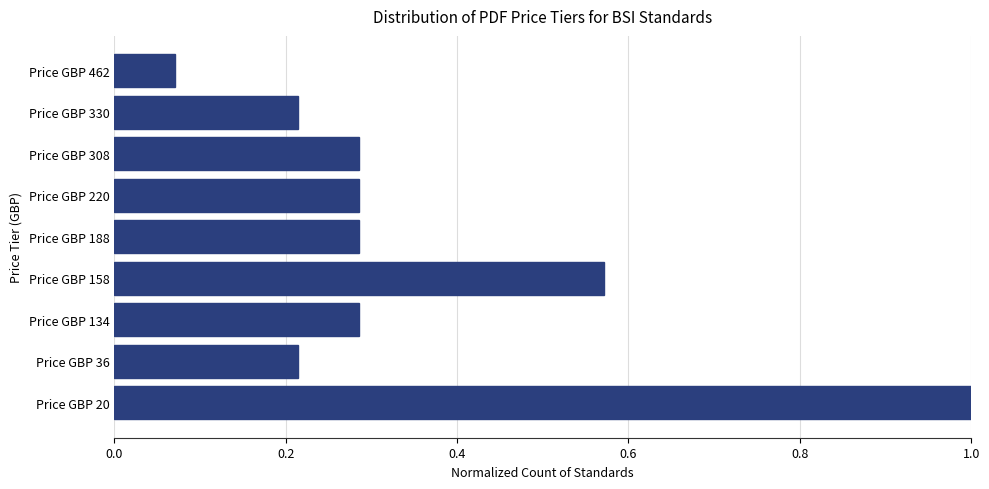

How many bars are there in total?

9